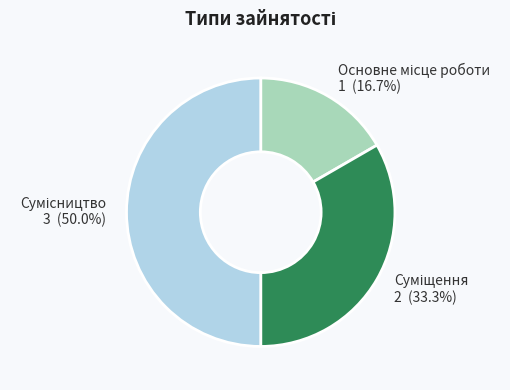

What percentage do Суміщення and Основне місце роботи together represent?

50.0%